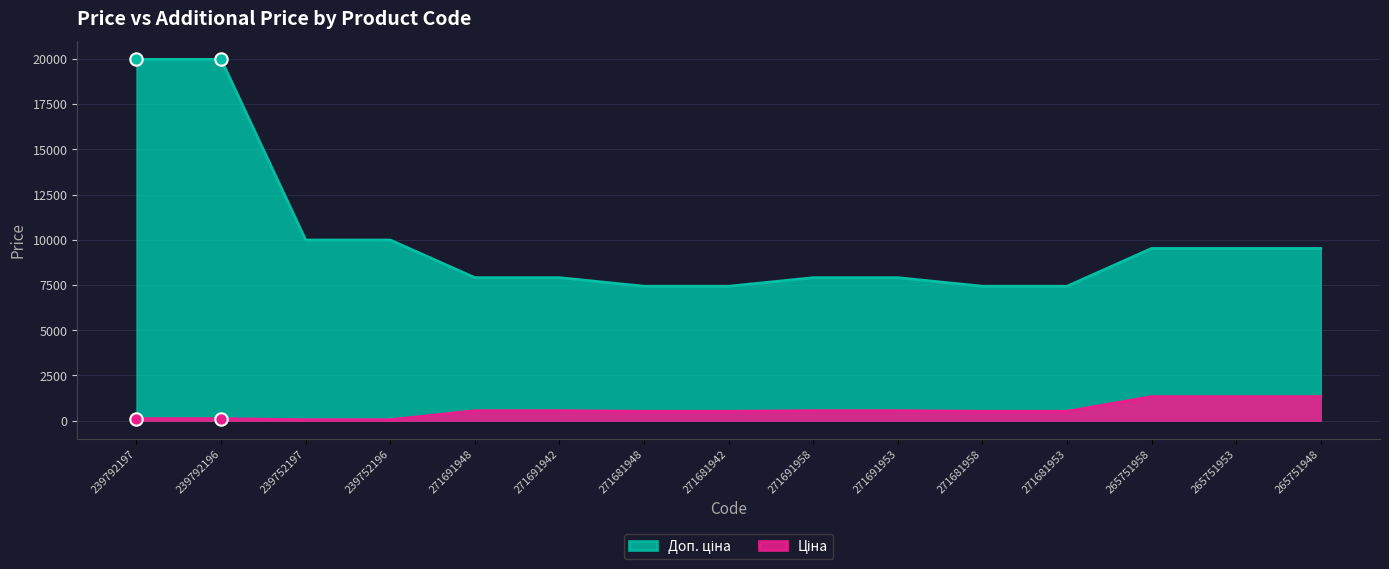

What is the total value across all series at 271681953?

7950.3